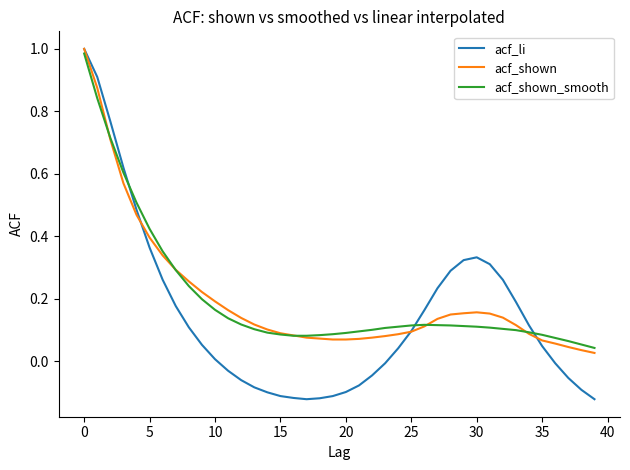

What is the sum of all acf_shown_smooth values?

8.1